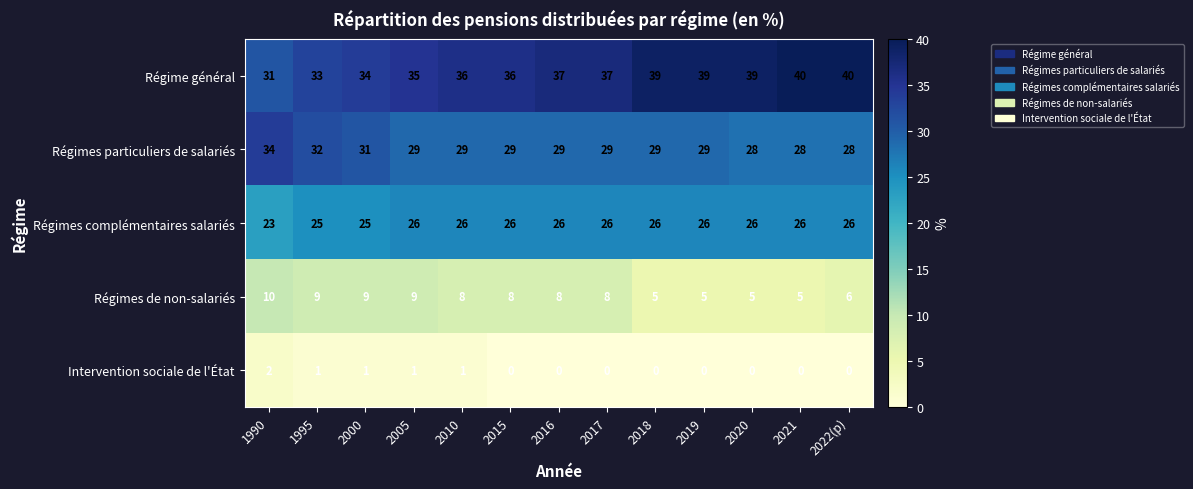

Read the Régimes complémentaires salariés value at 2005.

26